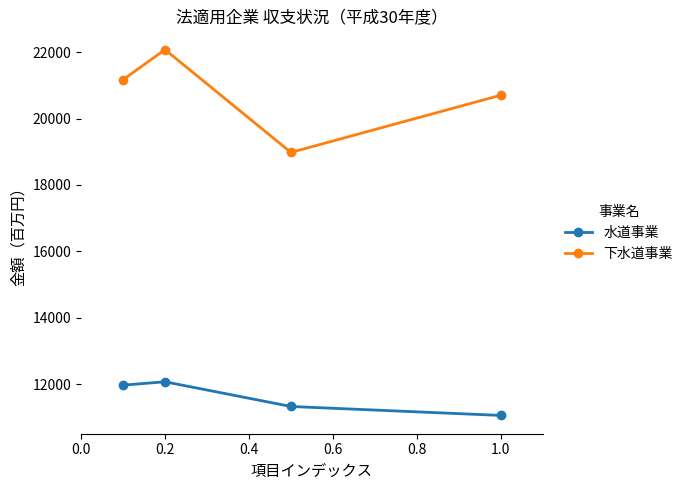

Rank the series by their average value, from highest to lowest.

下水道事業, 水道事業